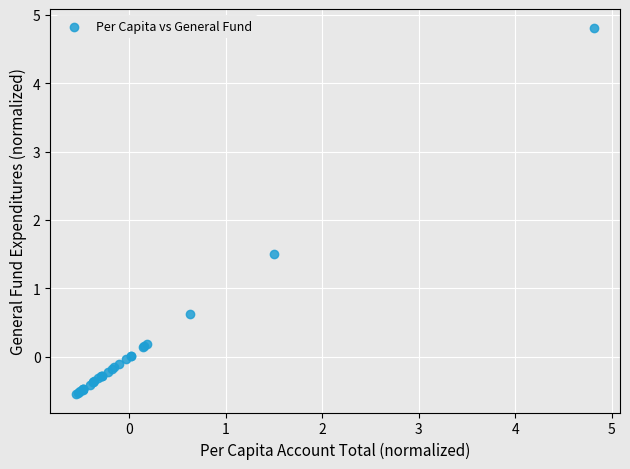

What Y value in the scatter plot is closest to 2?

1.5